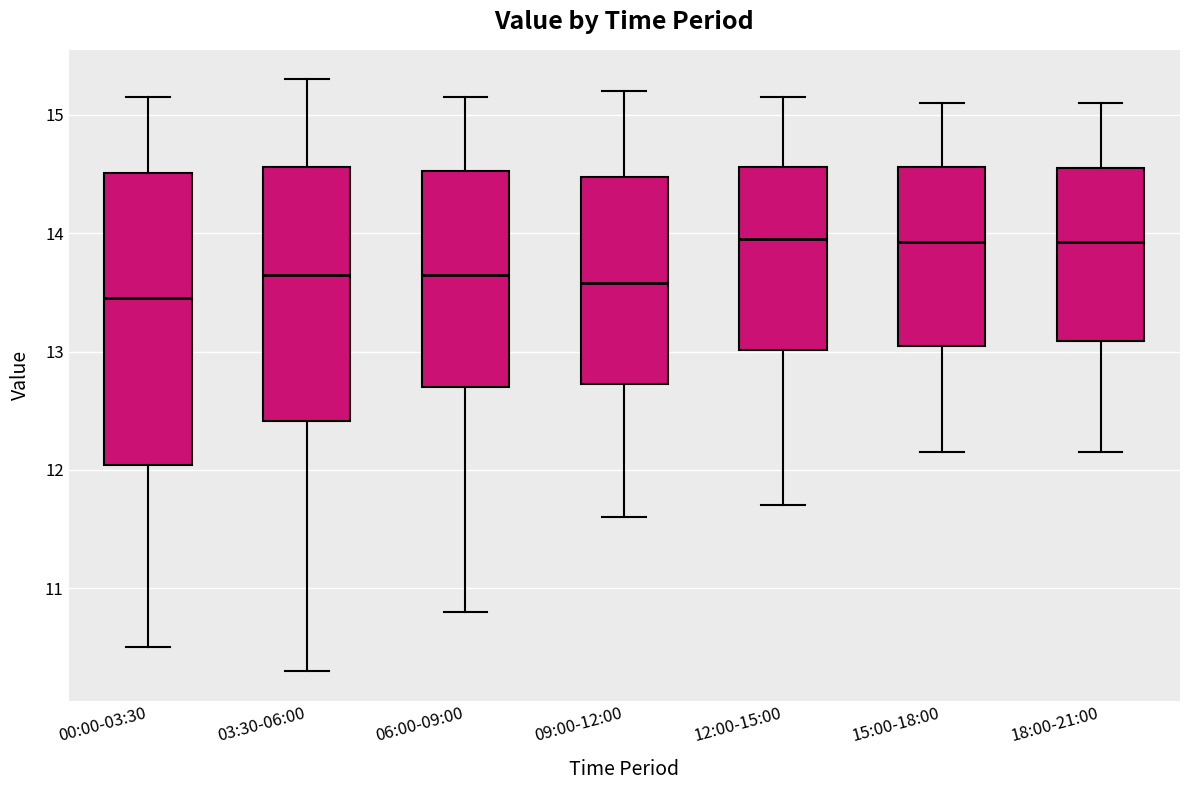

Where is the upper edge of the box for 12:00-15:00 on the y-axis? The values are not printed on the chart, so give them approximately, as read against the axis.

14.6